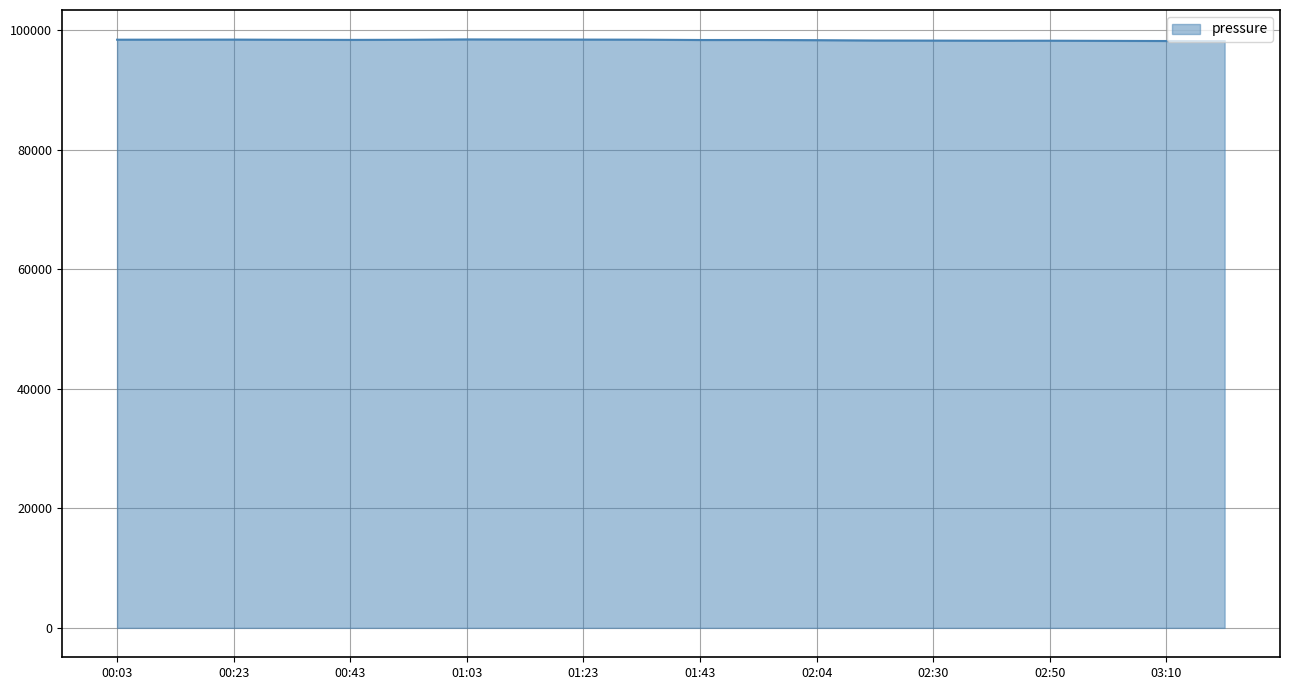

What is the maximum value shown in the chart?

98461.1